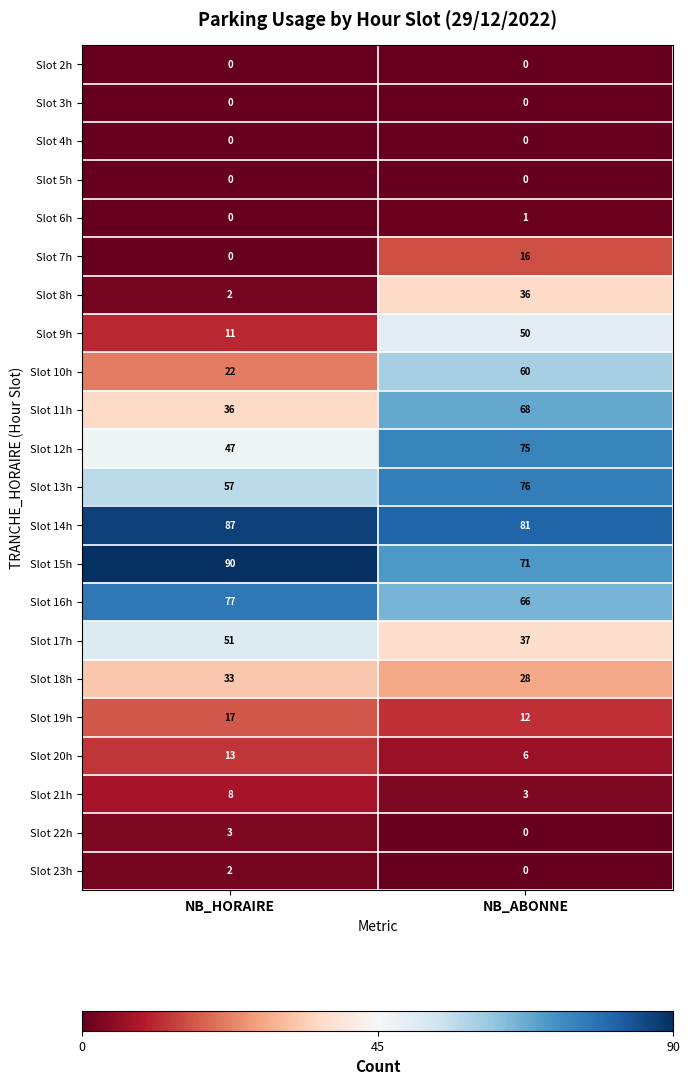

The value of Slot 13h at NB_ABONNE is 76. True or false?

True